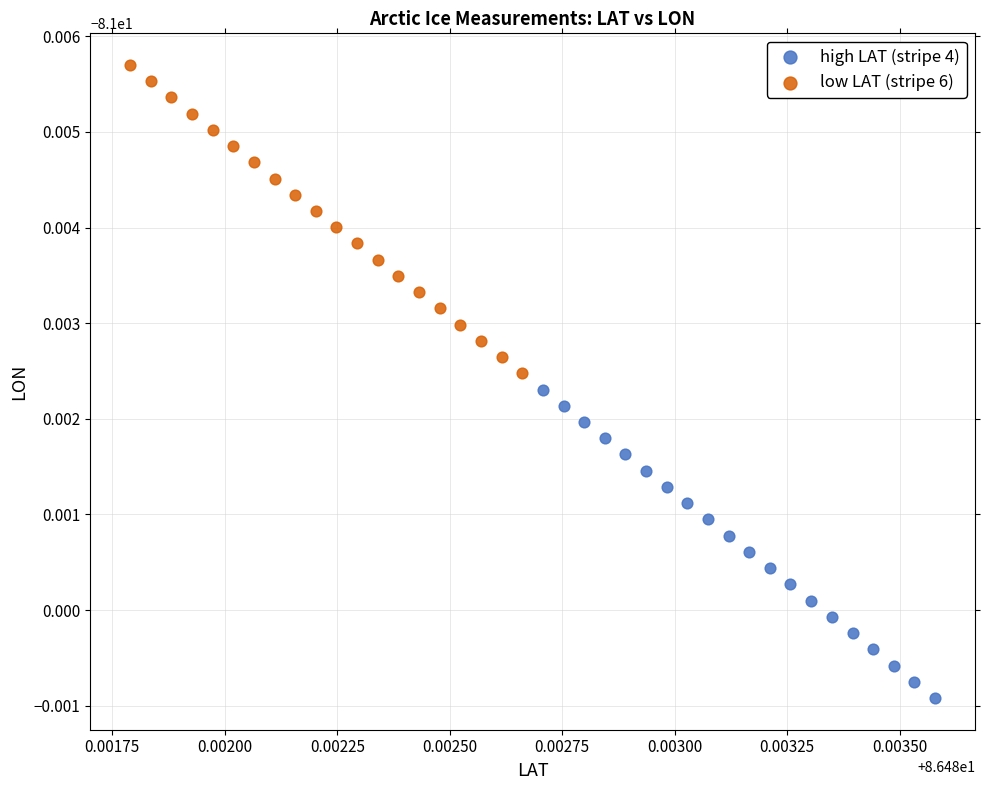

What are all the series names shown in the legend?

high LAT (stripe 4), low LAT (stripe 6)